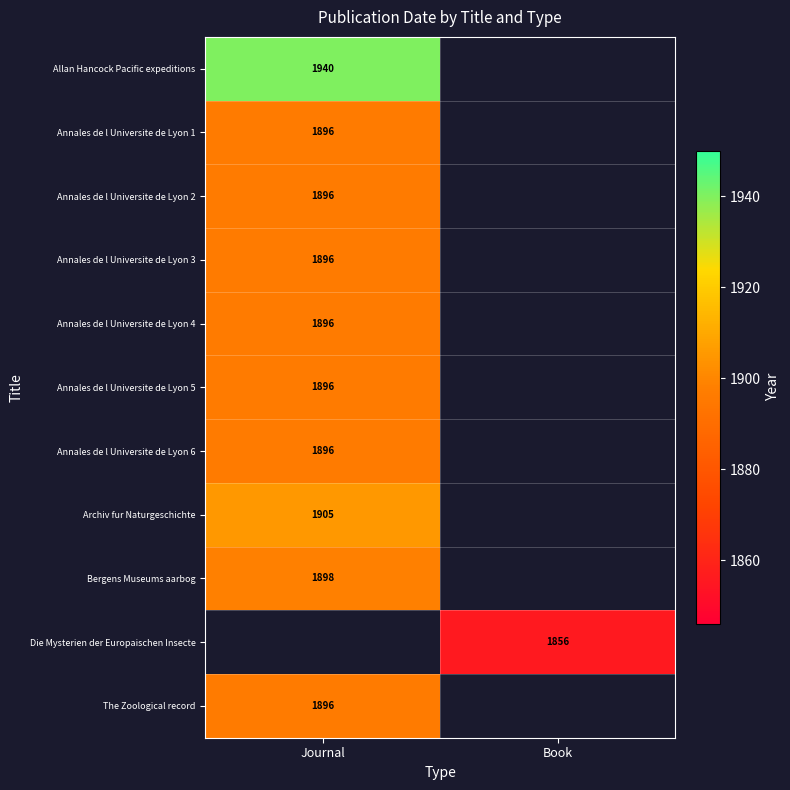

True or false: Archiv fur Naturgeschichte has a value of 606 at Journal.

False